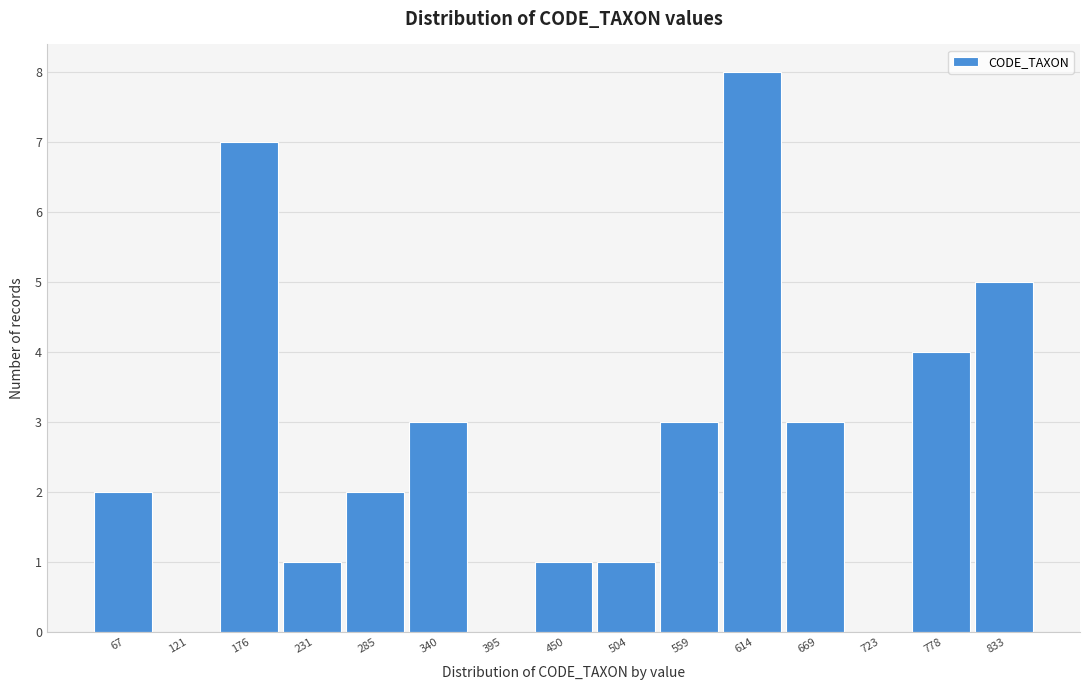

True or false: the data shows 1 at 231.

True